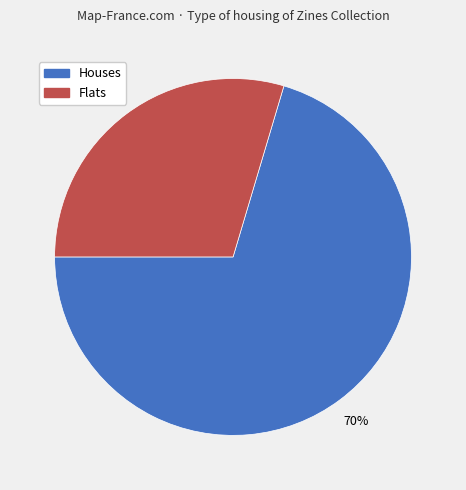

To the nearest percent, what is the average slice percentage?

50%